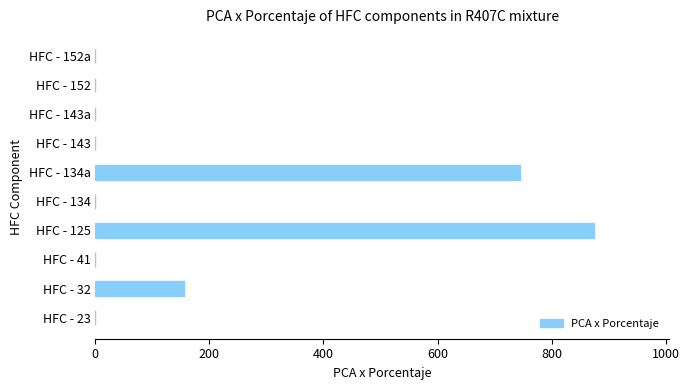

Are the bars grouped side by side (vs. stacked)?

No